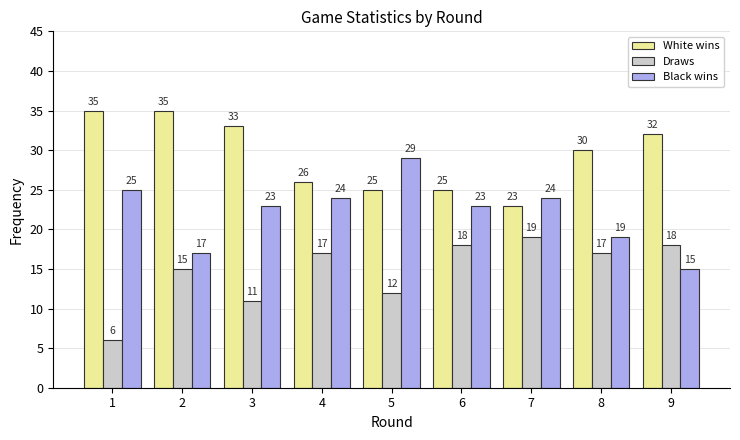

Reading right to left, list all the values displayed in this chart.

White wins: 9=32	8=30	7=23	6=25	5=25	4=26	3=33	2=35	1=35
Draws: 9=18	8=17	7=19	6=18	5=12	4=17	3=11	2=15	1=6
Black wins: 9=15	8=19	7=24	6=23	5=29	4=24	3=23	2=17	1=25